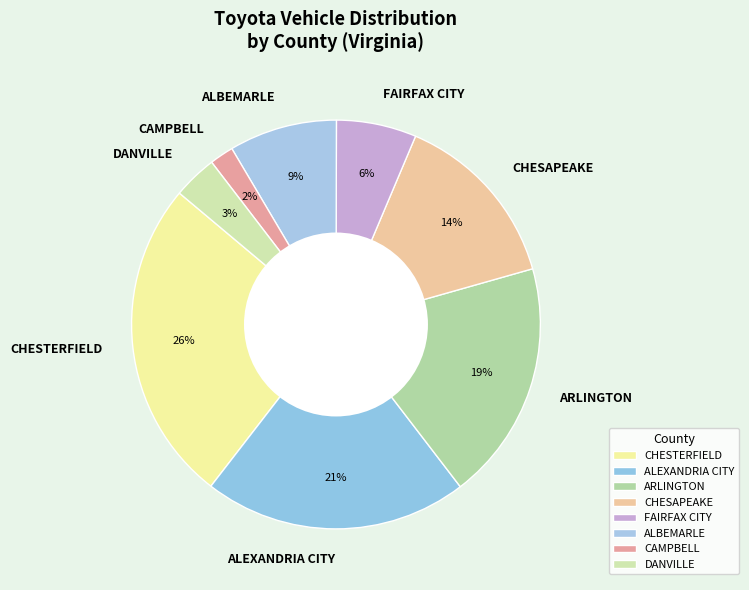

True or false: DANVILLE accounts for 3% of the total.

True